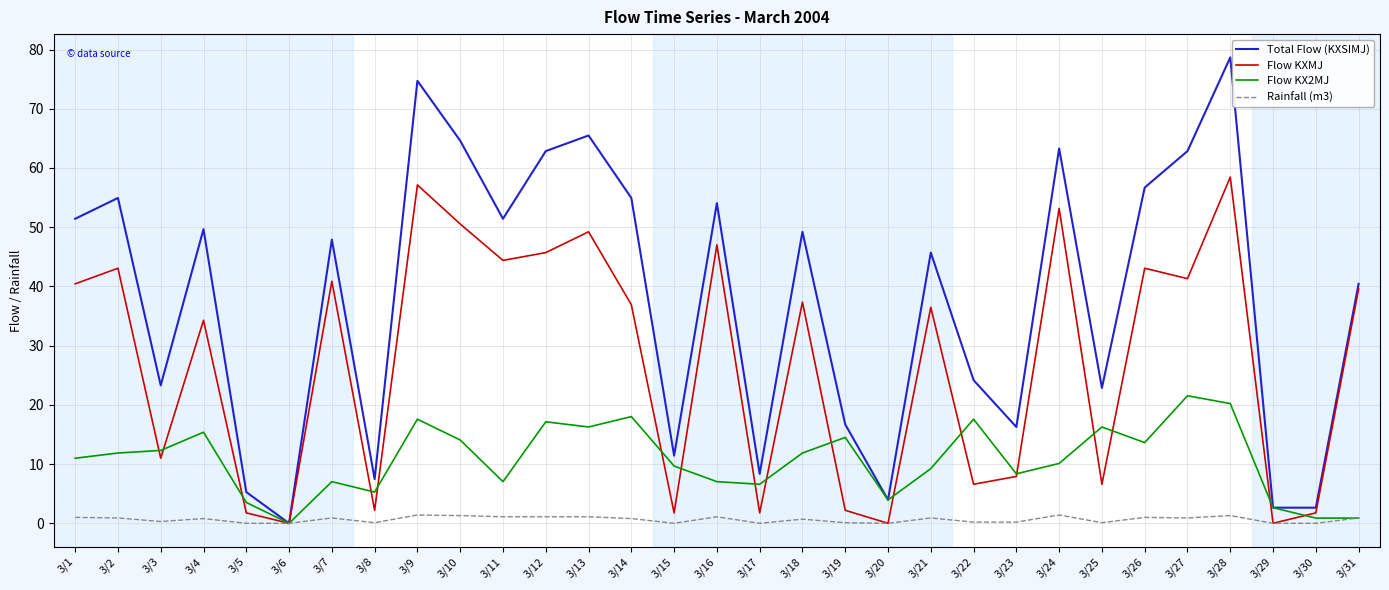

In Flow KXMJ, how many points are higher than both neighbors (excluding endpoints)?

11